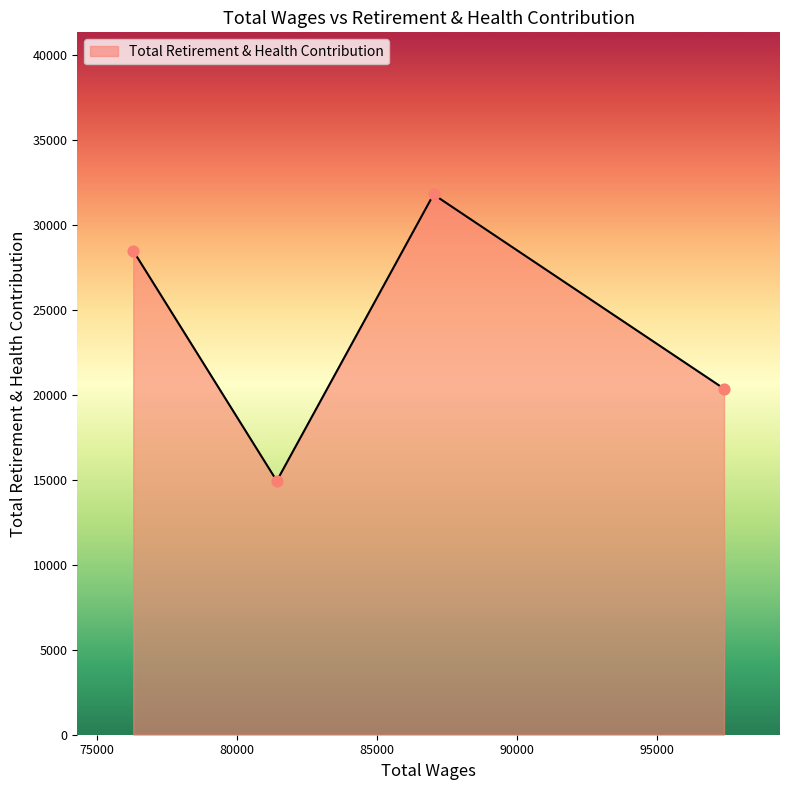

True or false: the data has more than 1 interior local peaks.

False